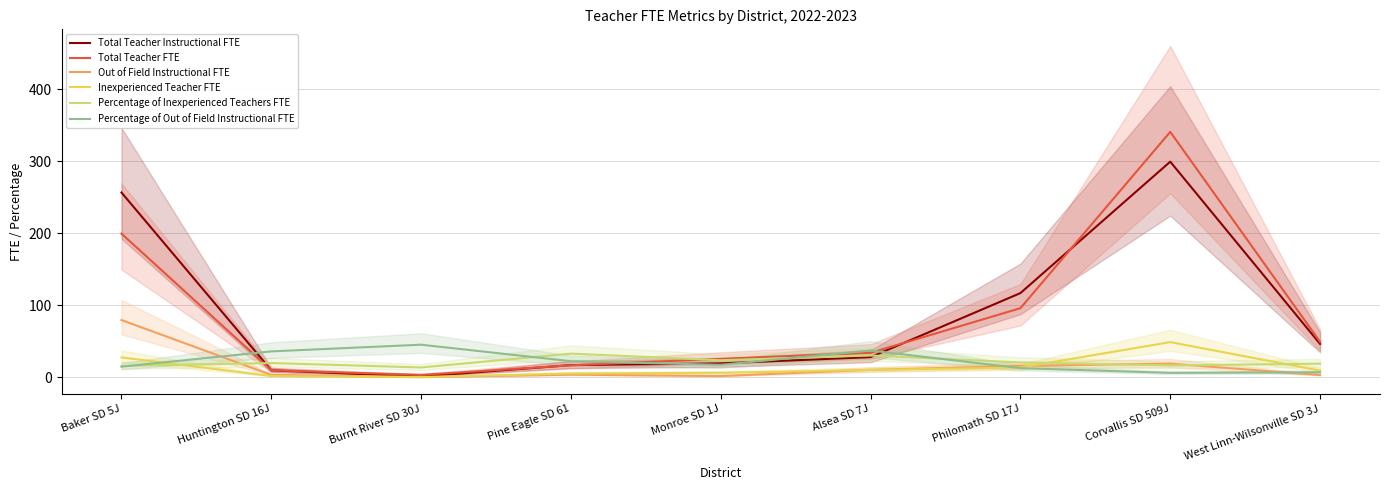

Count the number of data series in this chart.

6